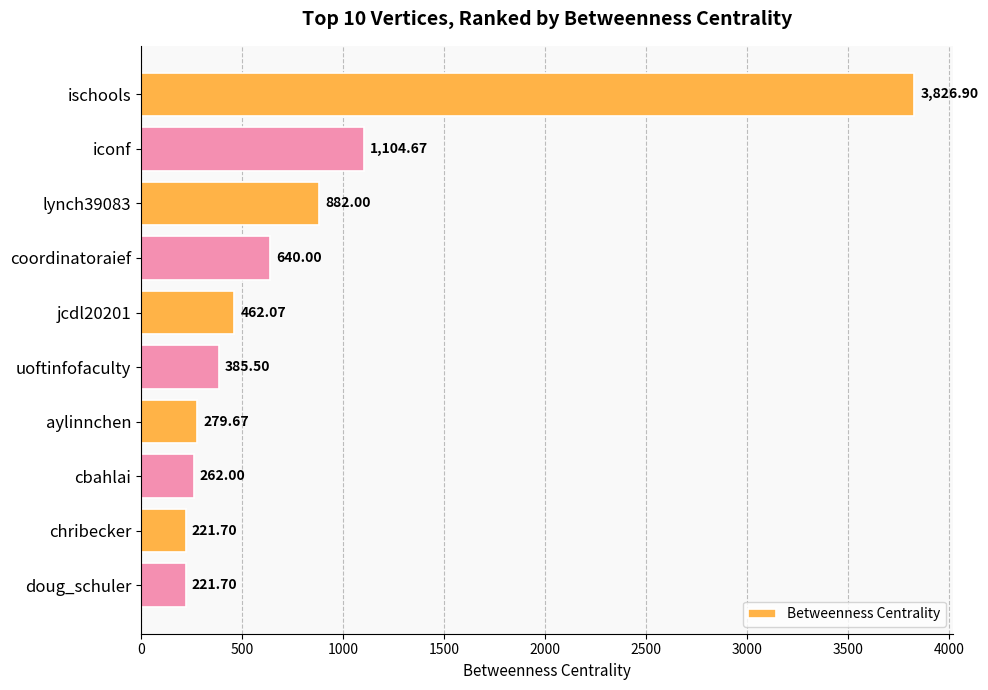

What is the change in value from coordinatoraief to cbahlai?

-378.0